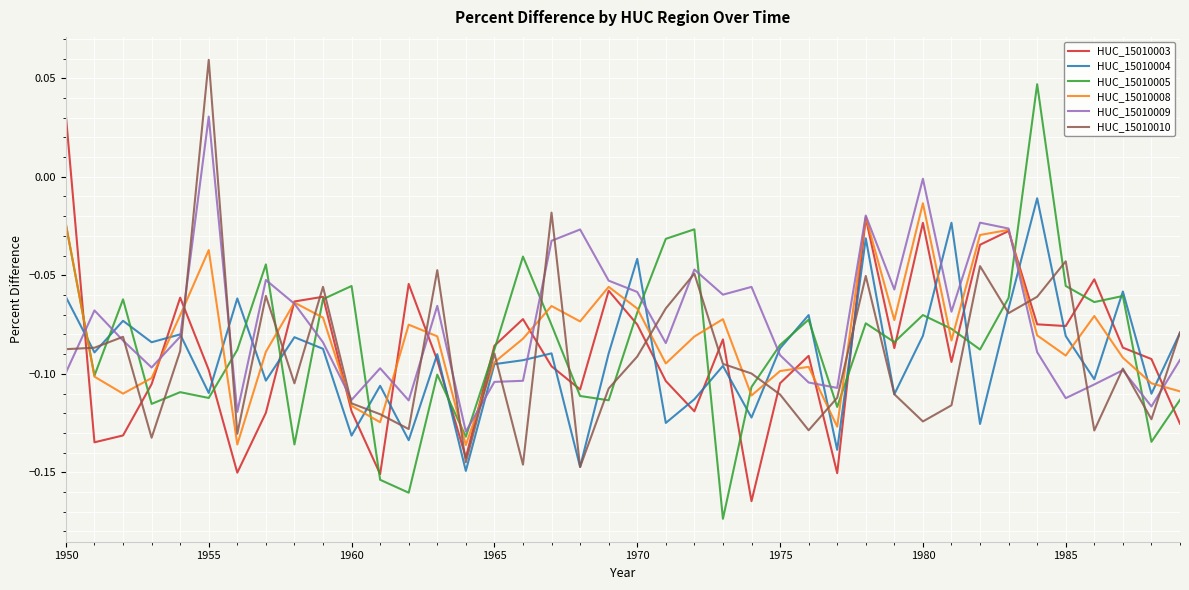

After their last crossing, which series has the higher values: HUC_15010010 or HUC_15010008?

HUC_15010010